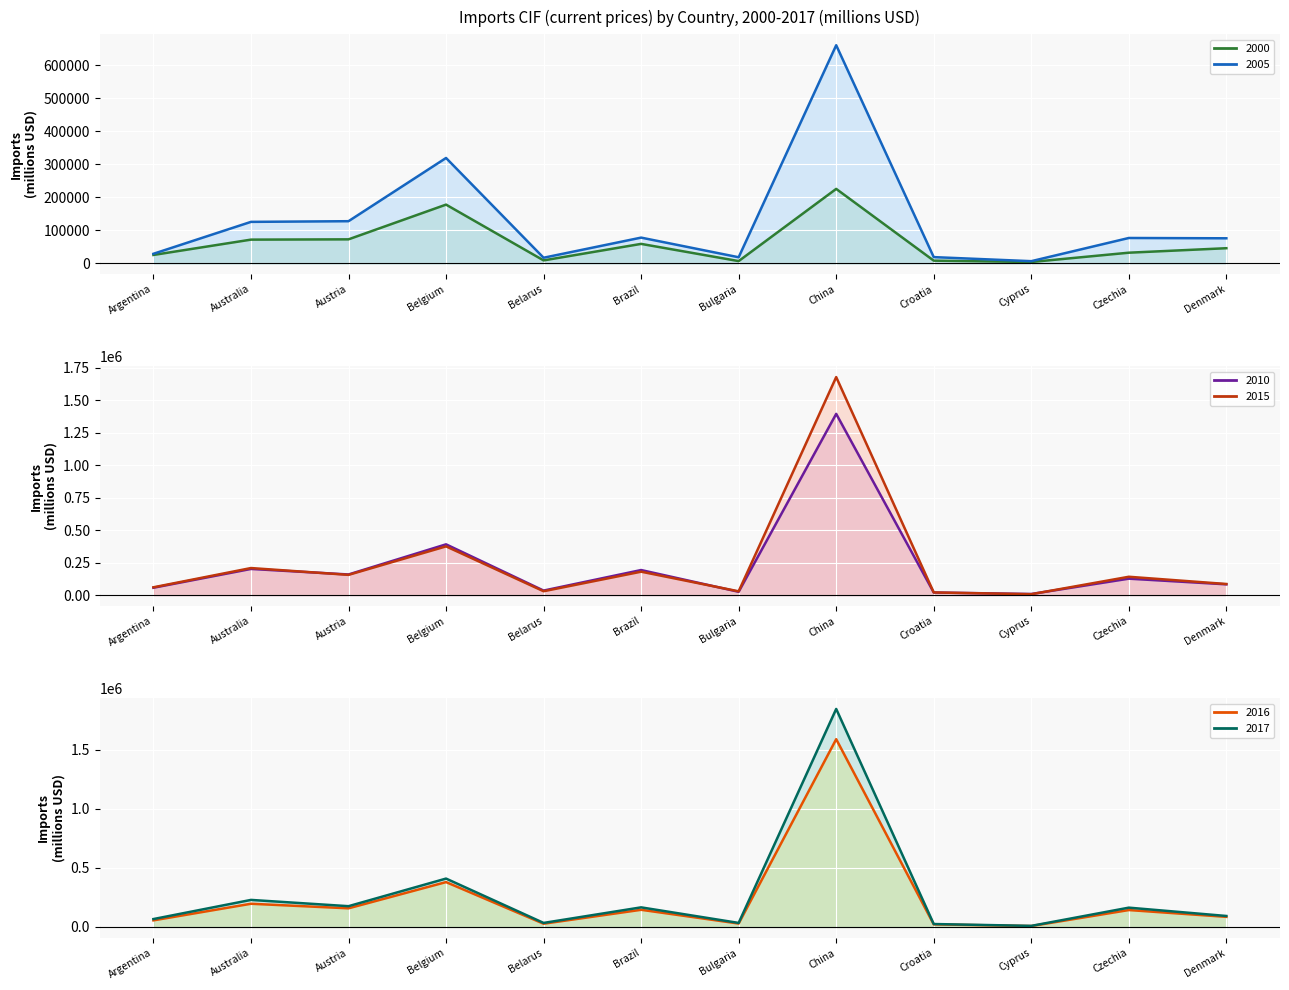

How many values in the 2016 series exceed 143040?

5